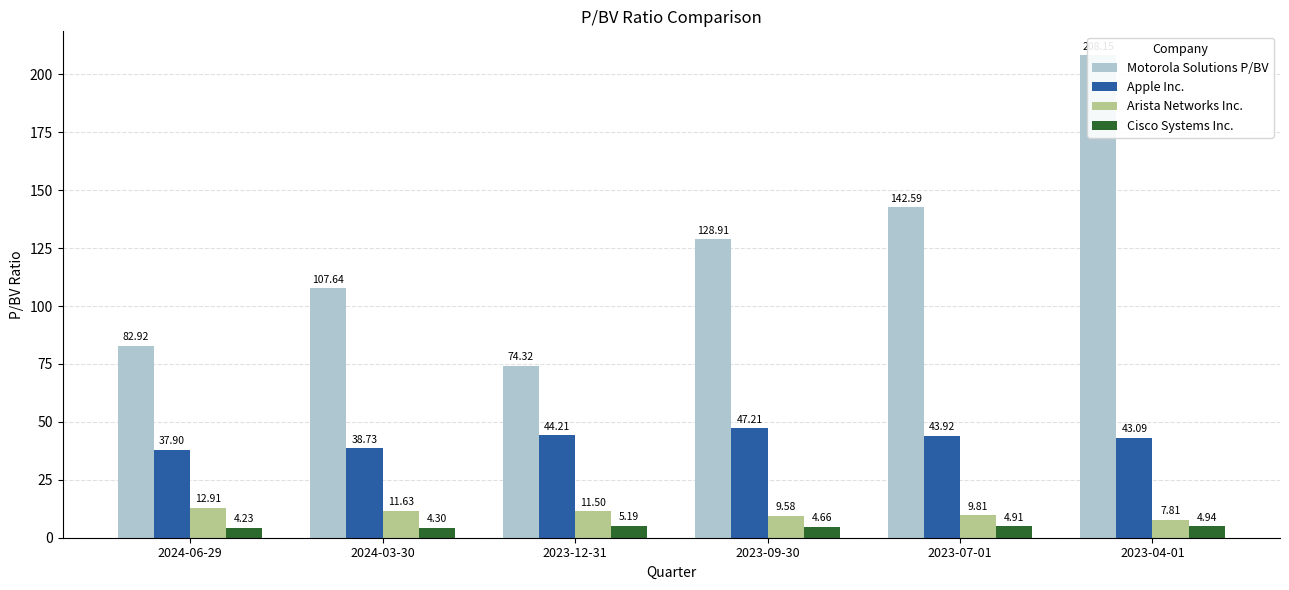

Count the number of data series in this chart.

4